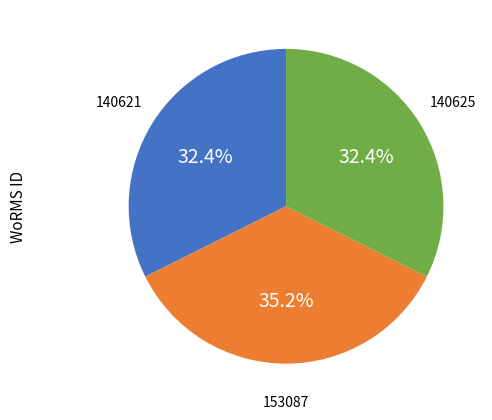

Count the number of slices in the pie.

3